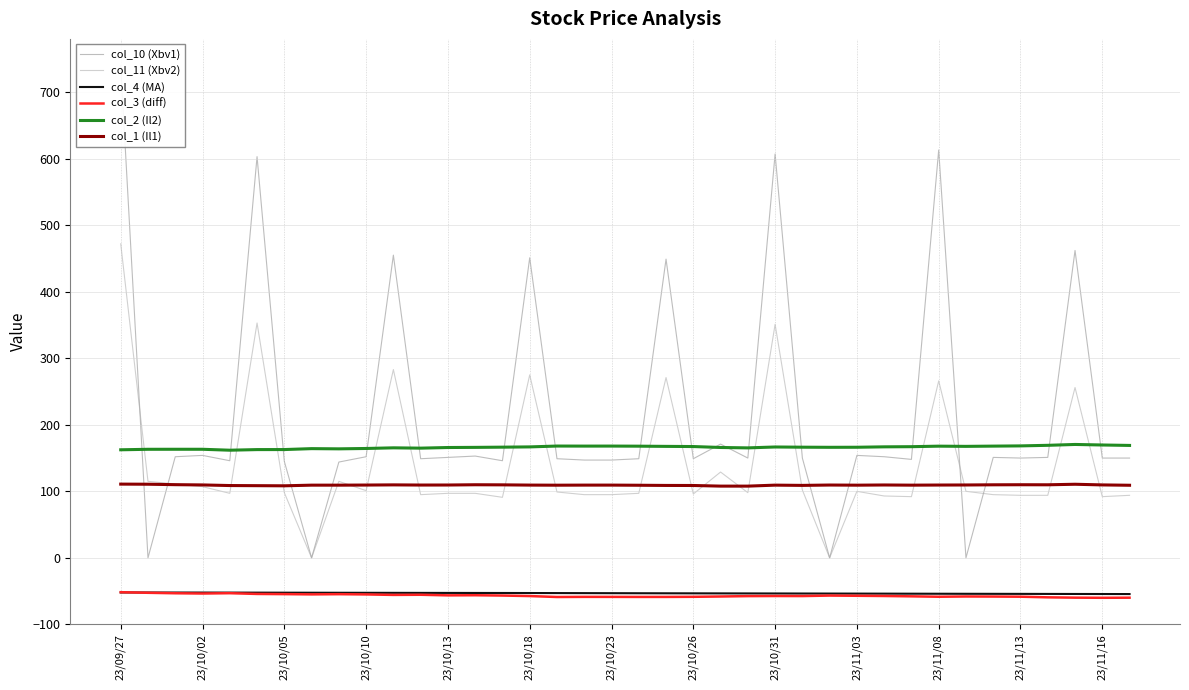

The value of col_2 (Il2) at 23/11/08 is 260.8. True or false?

False